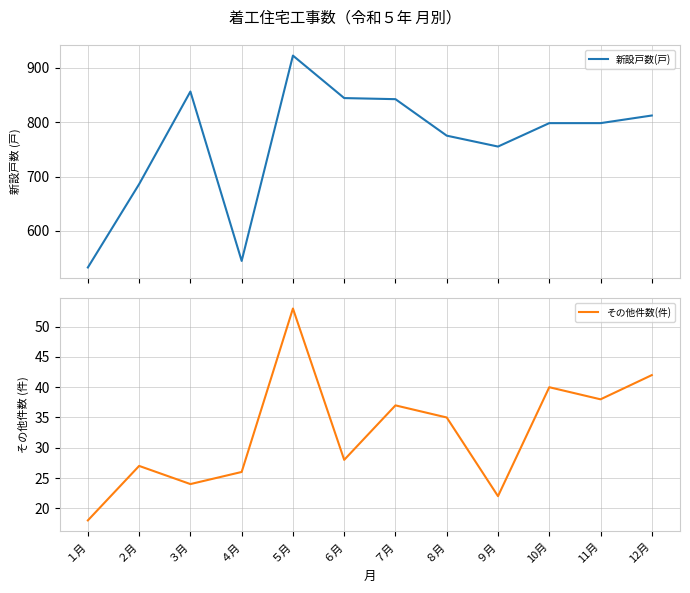

The 新設戸数(戸) series shows 329 at 12月. True or false?

False